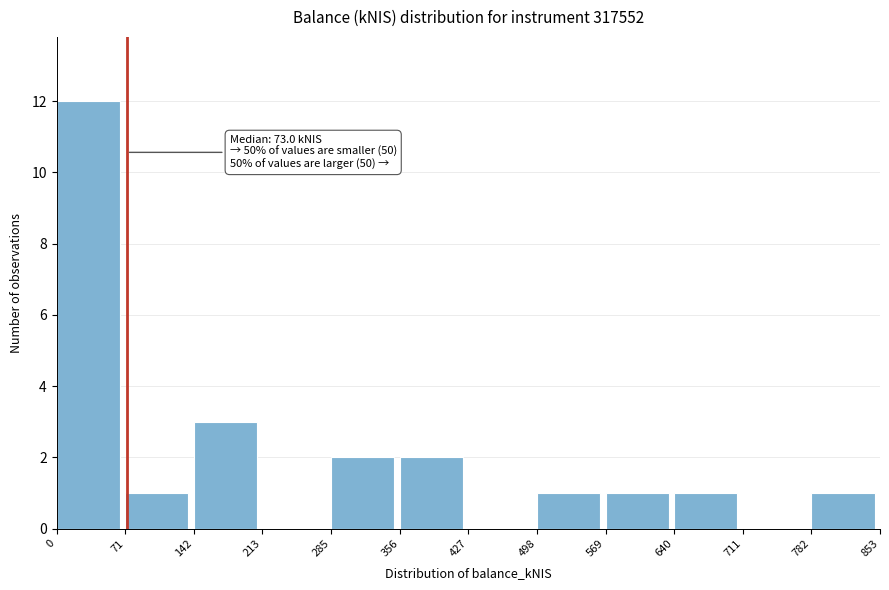

Which range on the x-axis has the tallest bar?

0 to 71